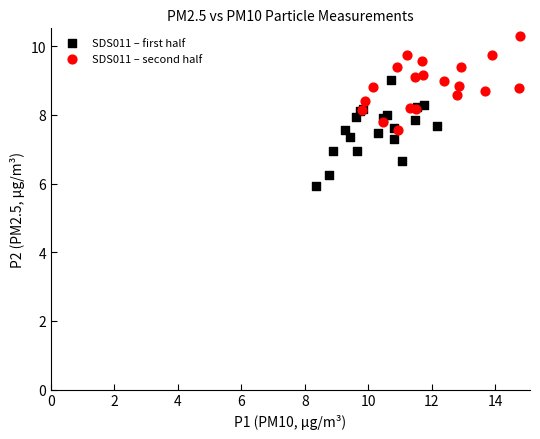

What are all the series names shown in the legend?

SDS011 – first half, SDS011 – second half